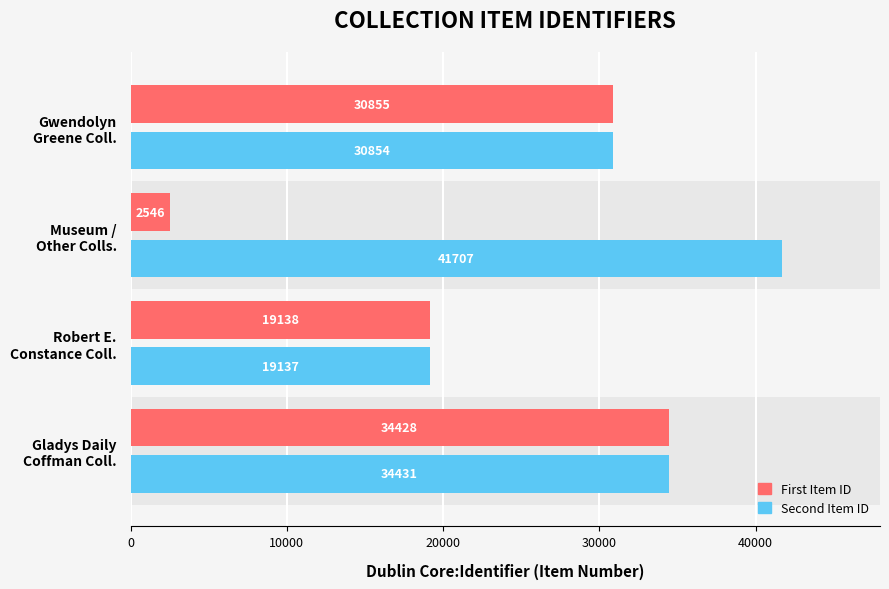

What is the difference between the maximum and minimum values in the Second Item ID series?

22570